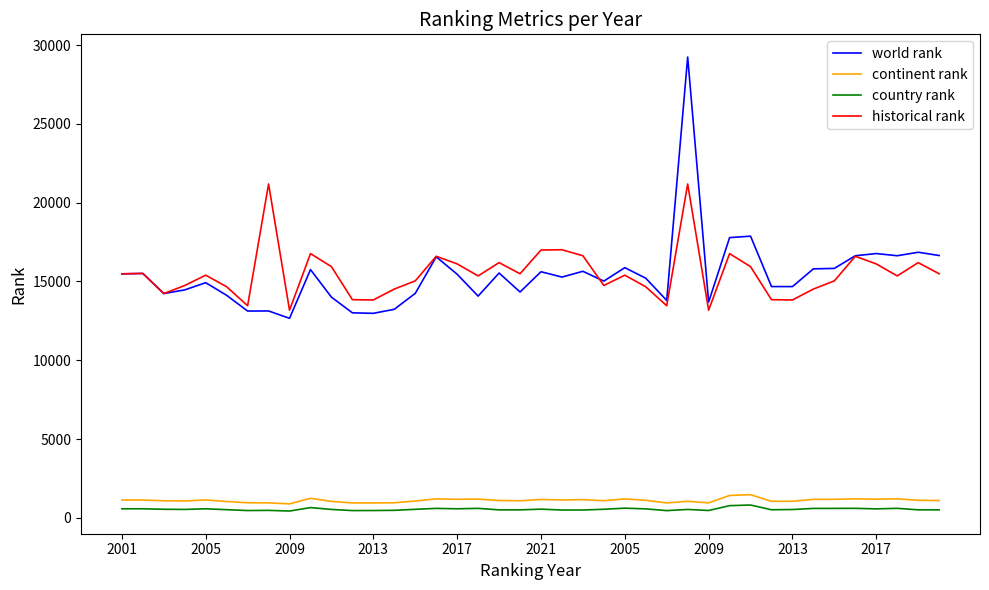

Which series has the widest spread of values?

world rank